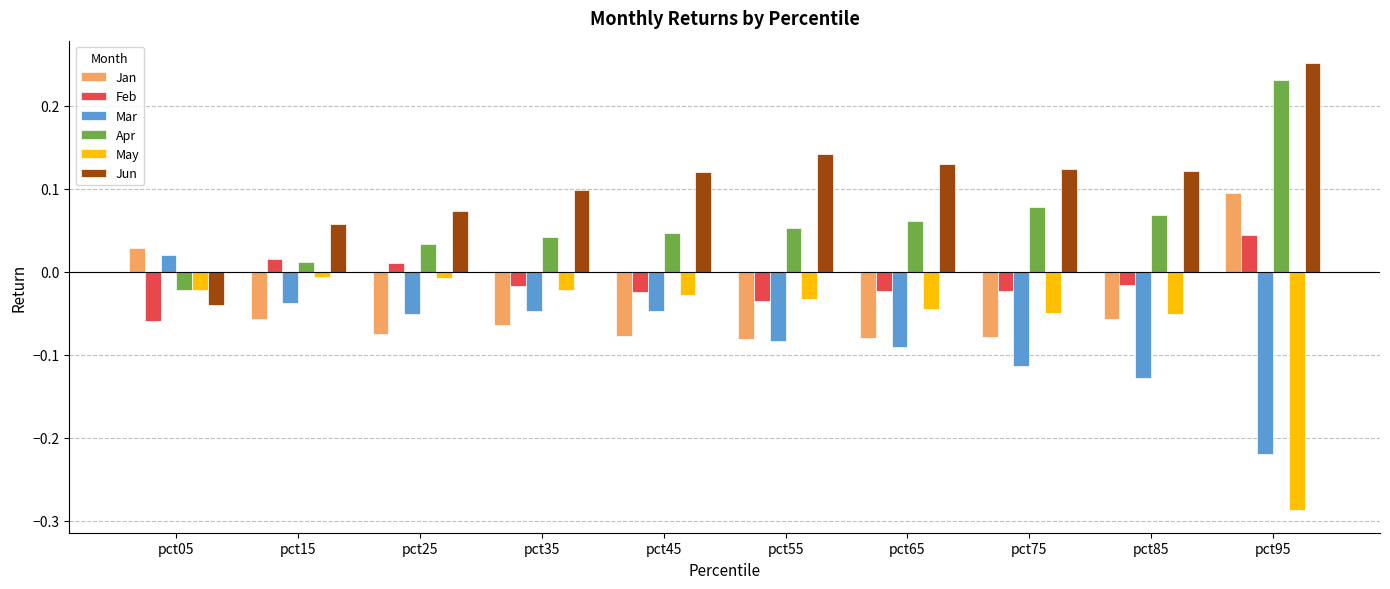

True or false: Jun has a value of 0.2 at pct55.

False